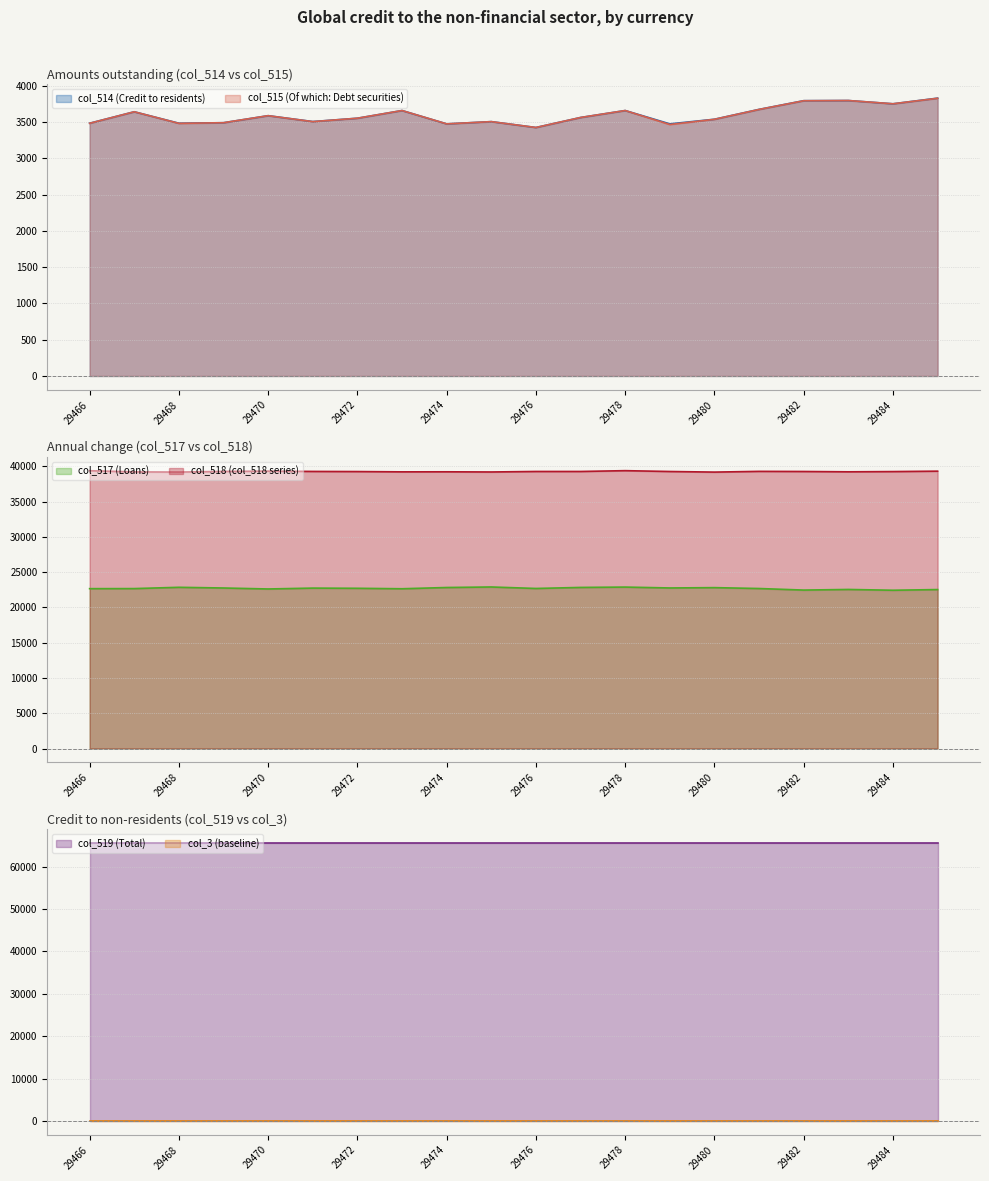

Which category has the highest value in the col_515 series?

29485